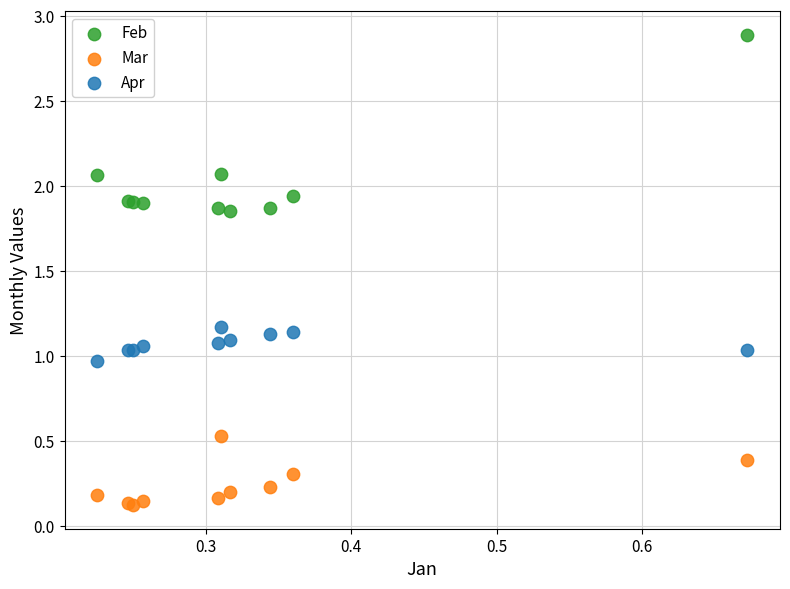

Which series has the widest spread of Y values?

Feb